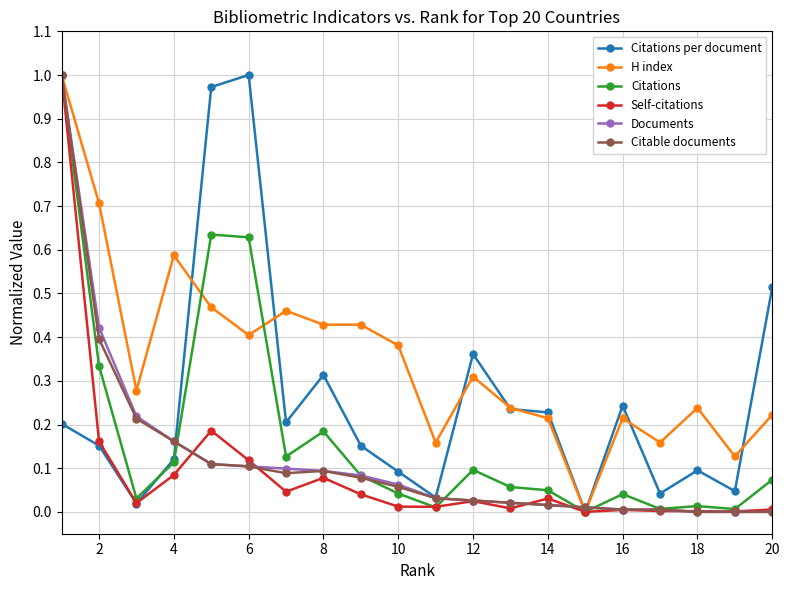

Which series has the largest total across all categories?

H index